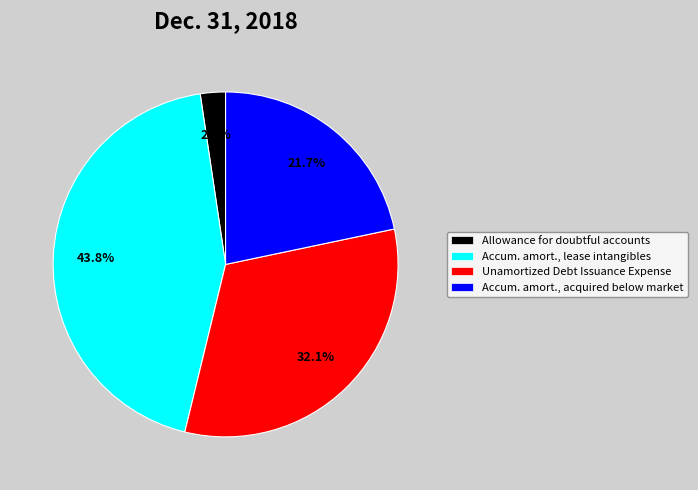

How much of the chart is everything except Accum. amort., lease intangibles?

56.2%